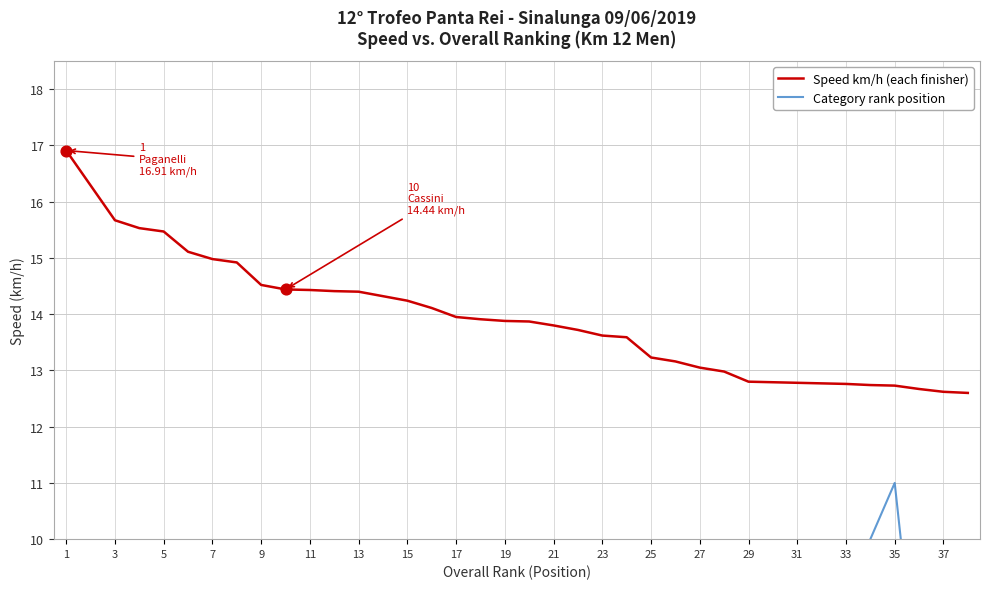

Is it true that Speed km/h (each finisher) equals 14.4 at 13?

True